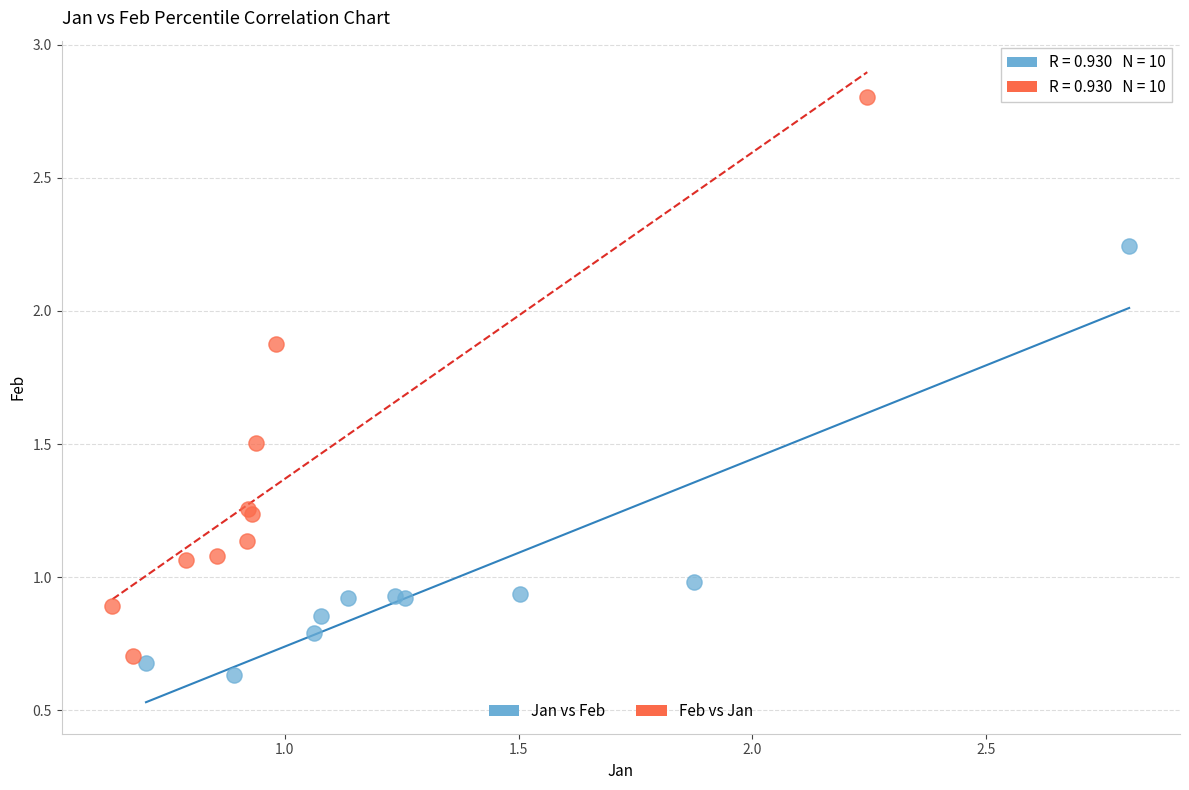

What are all the series names shown in the legend?

Jan vs Feb, Feb vs Jan